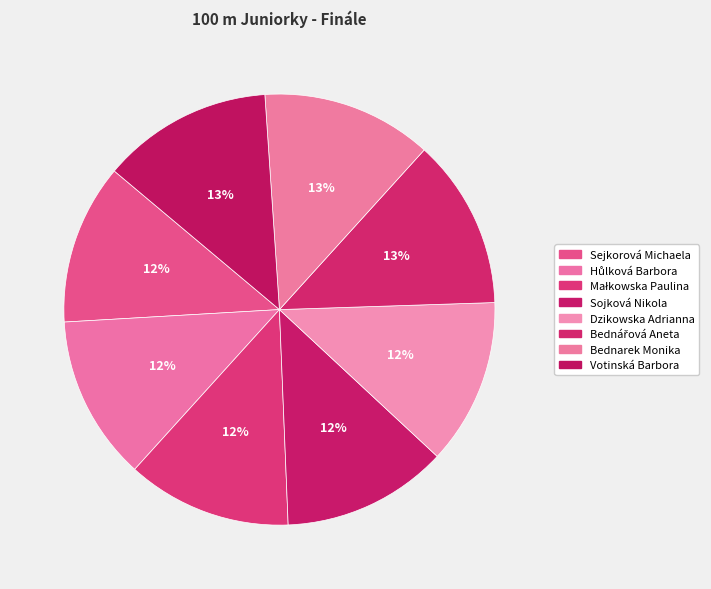

How many slices are in this pie chart?

8